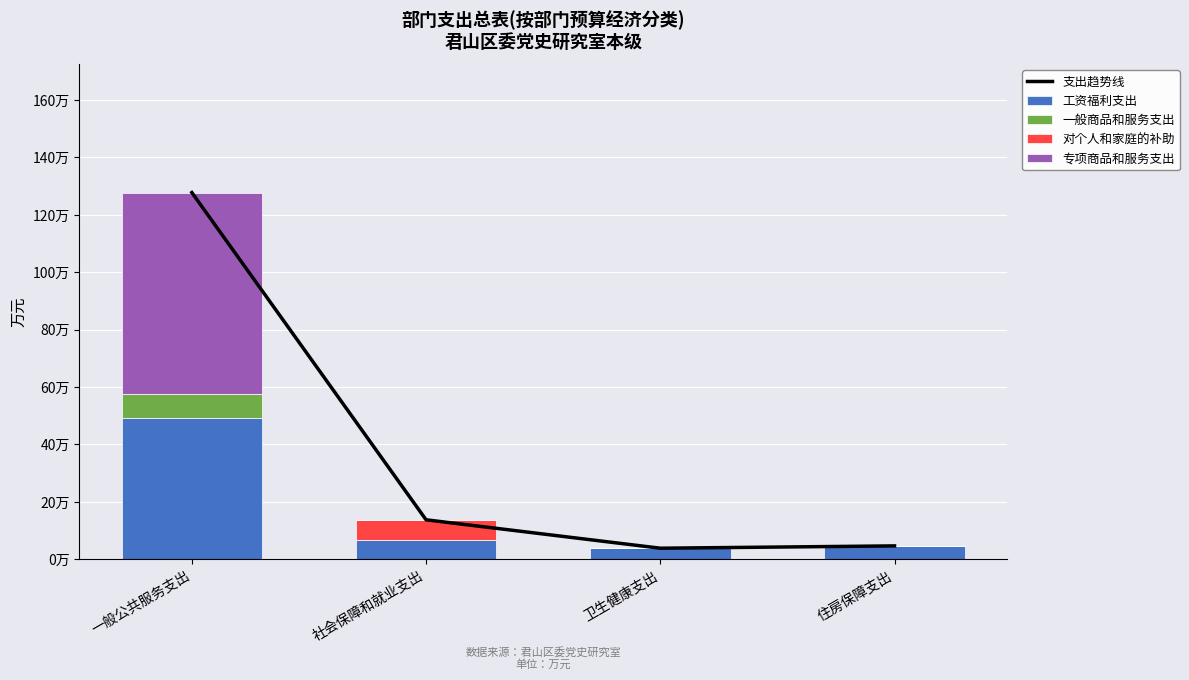

Count the 对个人和家庭的补助 values in the range 0 to 7.

4